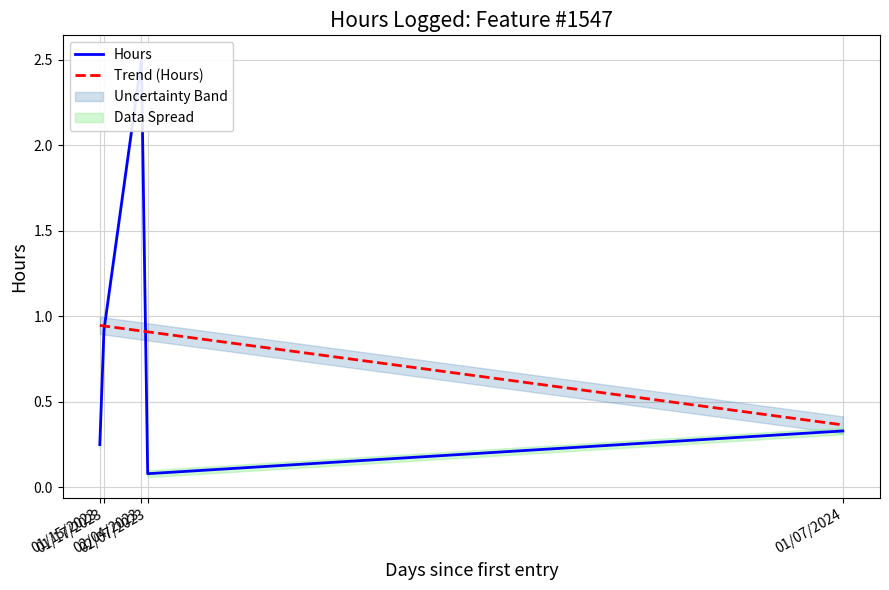

Which label corresponds to the smallest value in the chart?

02/07/2023